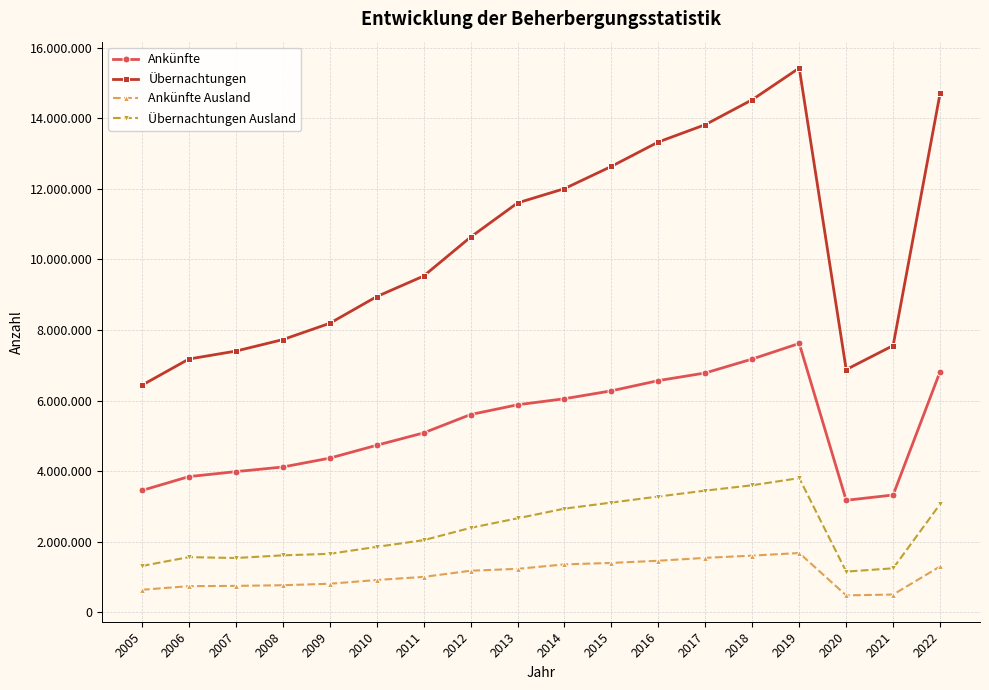

In Übernachtungen, how many points are lower than both neighbors (excluding endpoints)?

1